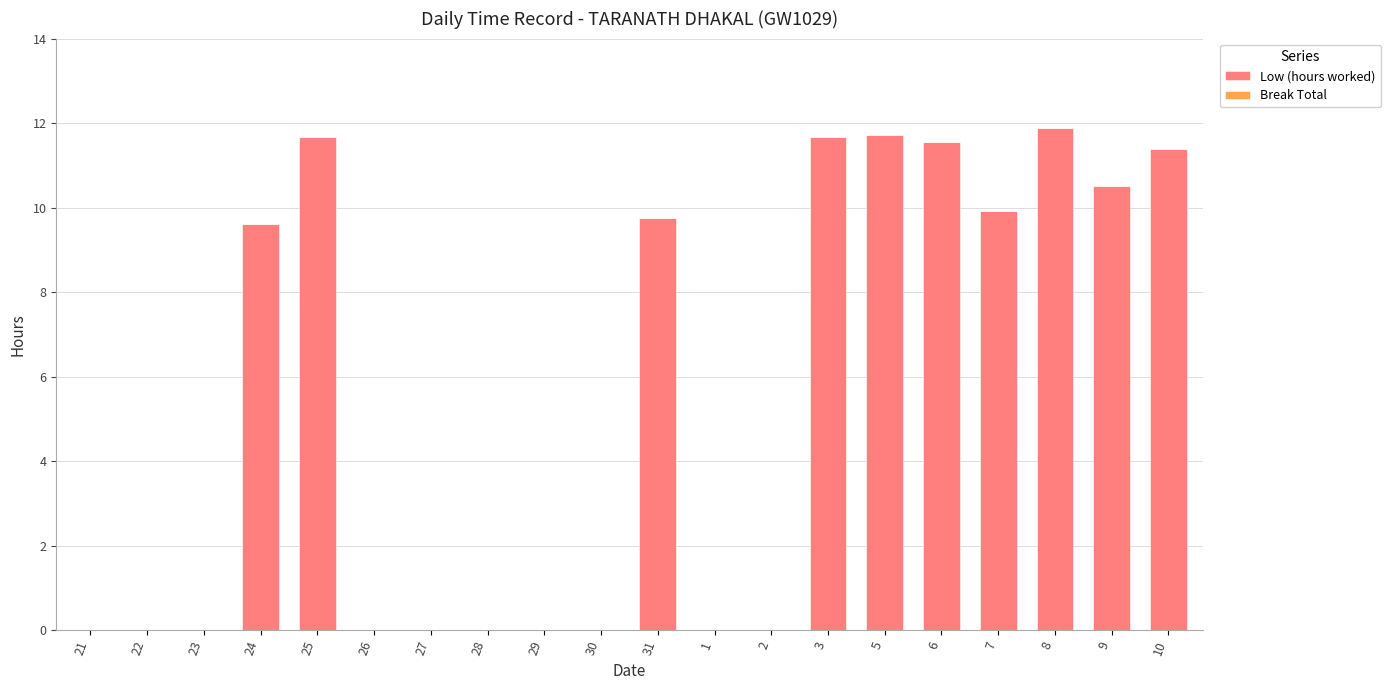

What is the change in value from 24 to 6?

+1.9